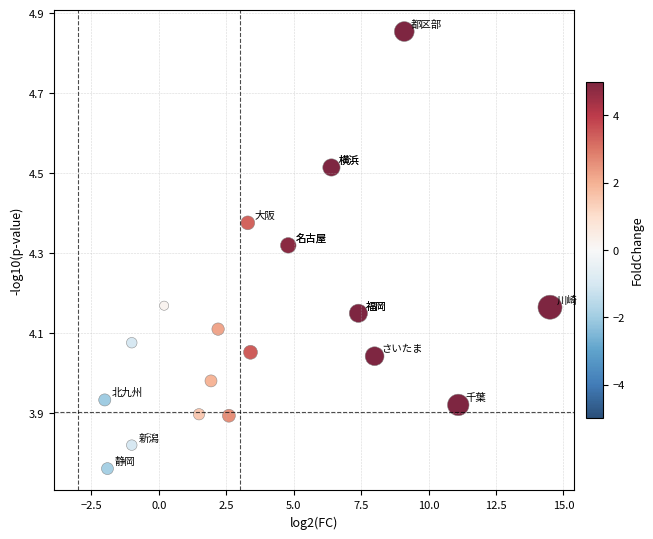

What is the range of Y values (max minus min)?

1.1